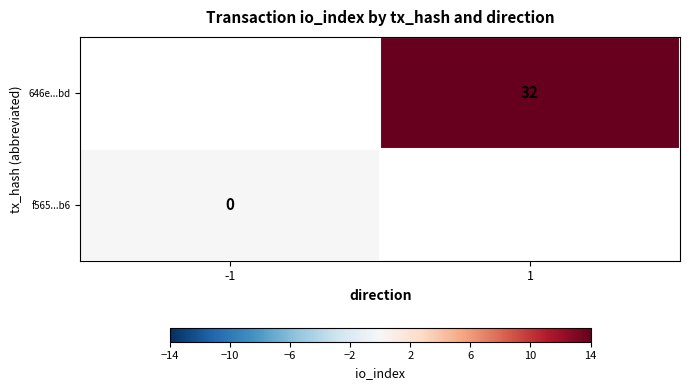

True or false: 646e...bd has a value of 32 at 1.

True